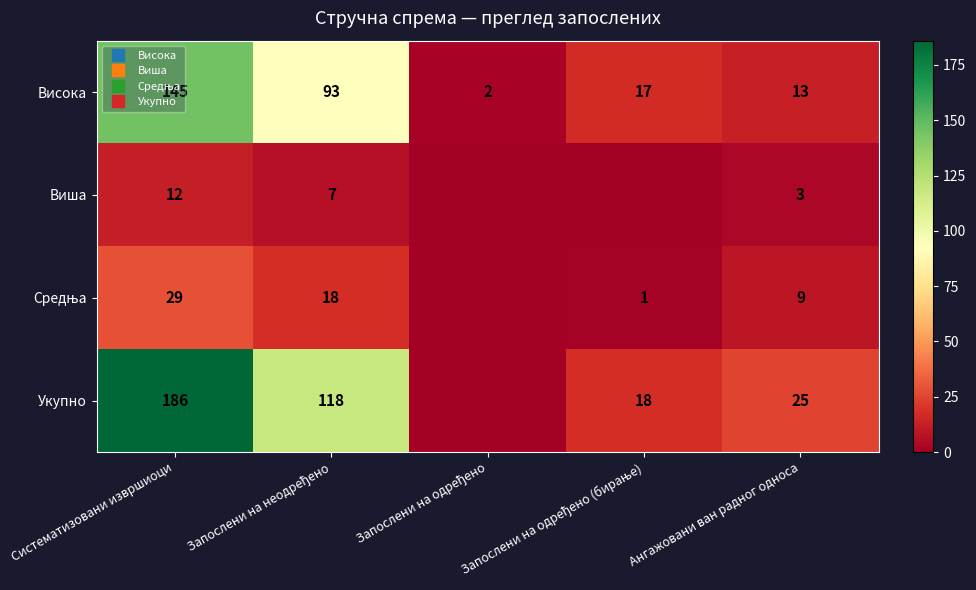

At which category is the sum across all series the highest?

Систематизовани извршиоци